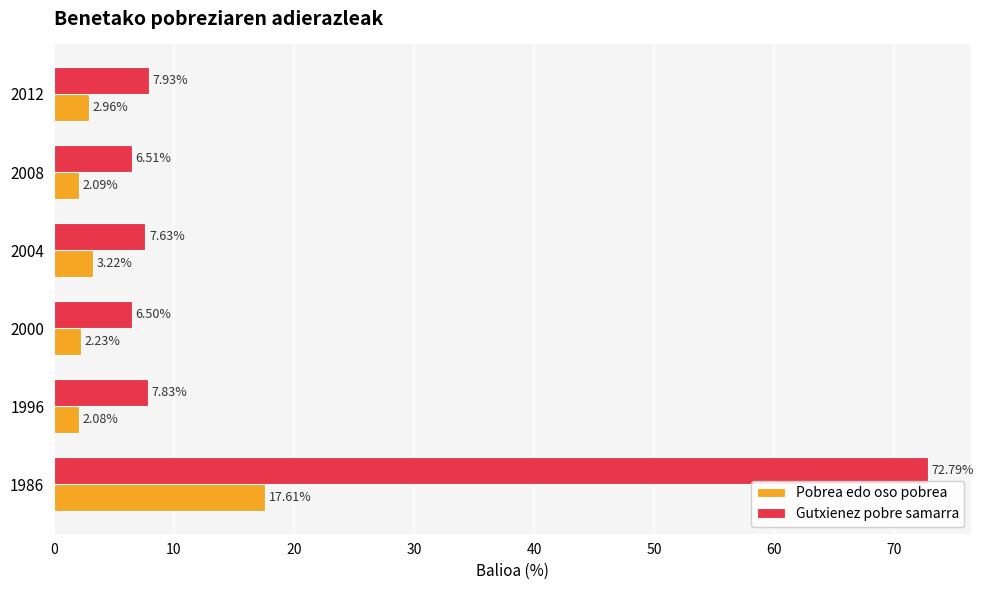

What is the highest value of the Gutxienez pobre samarra series?

72.8